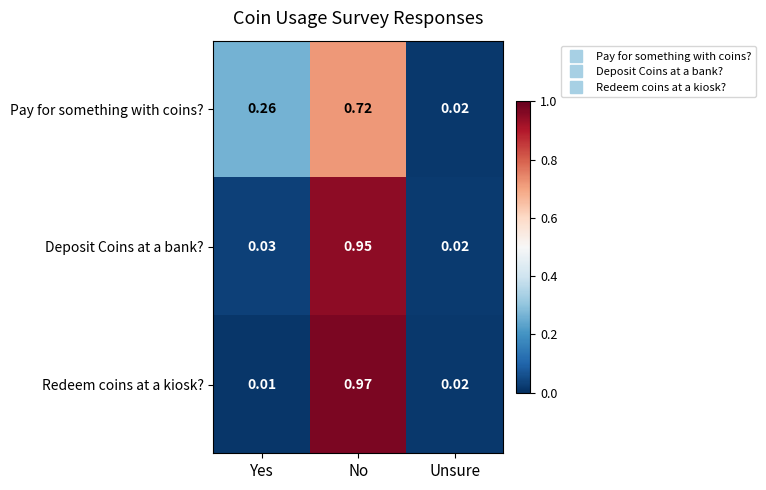

Which series has the largest range (max minus min)?

Redeem coins at a kiosk?